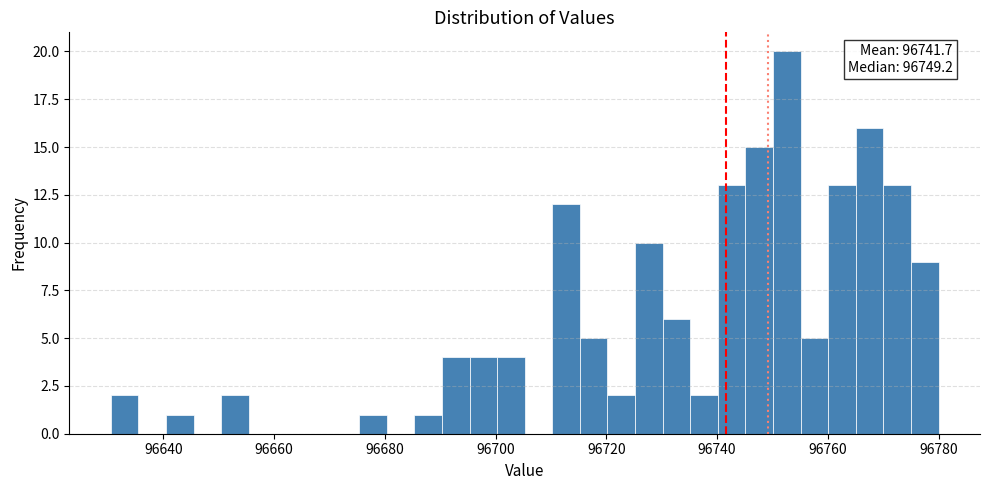

Read against the x-axis, roughly where is the centre of the tallest bar?

96752